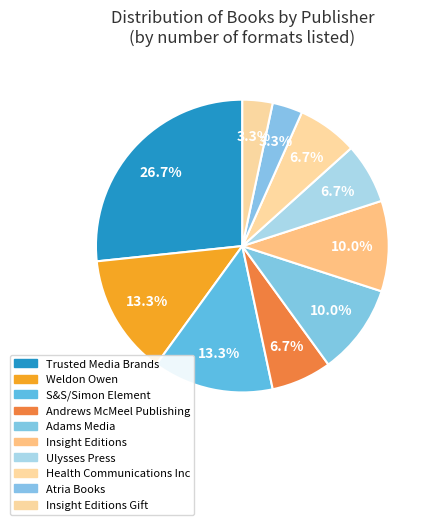

How many segments does this pie chart have?

10